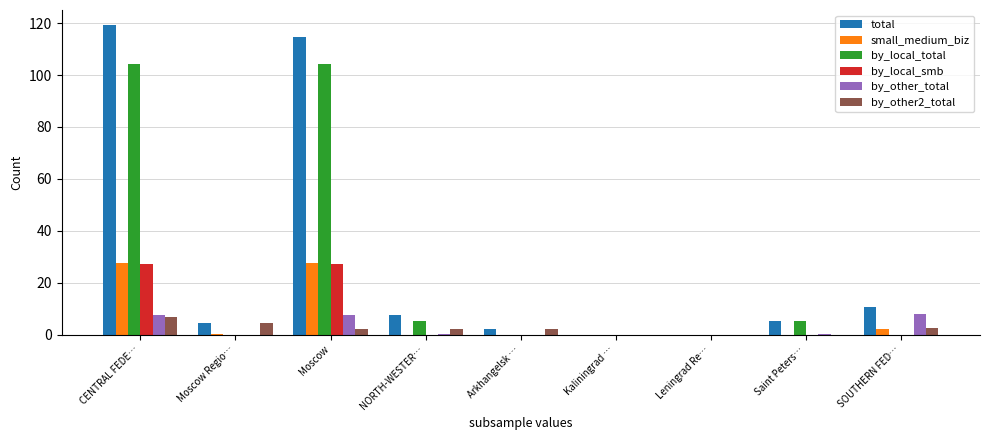

How many groups of bars are there?

9